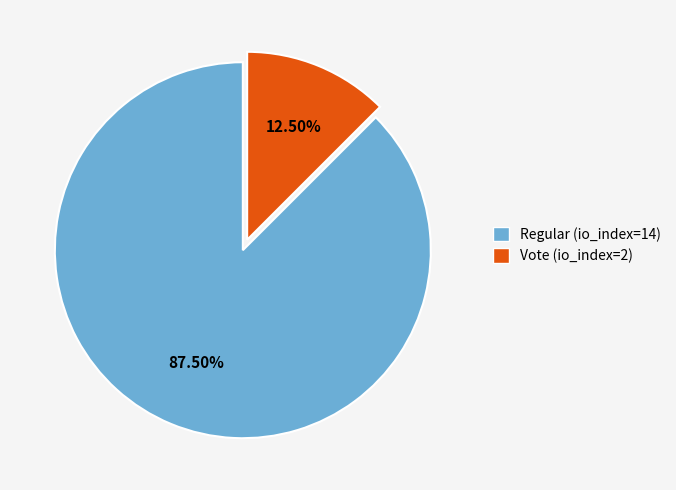

Is it true that Vote (io_index=2) is 18% of the pie?

False